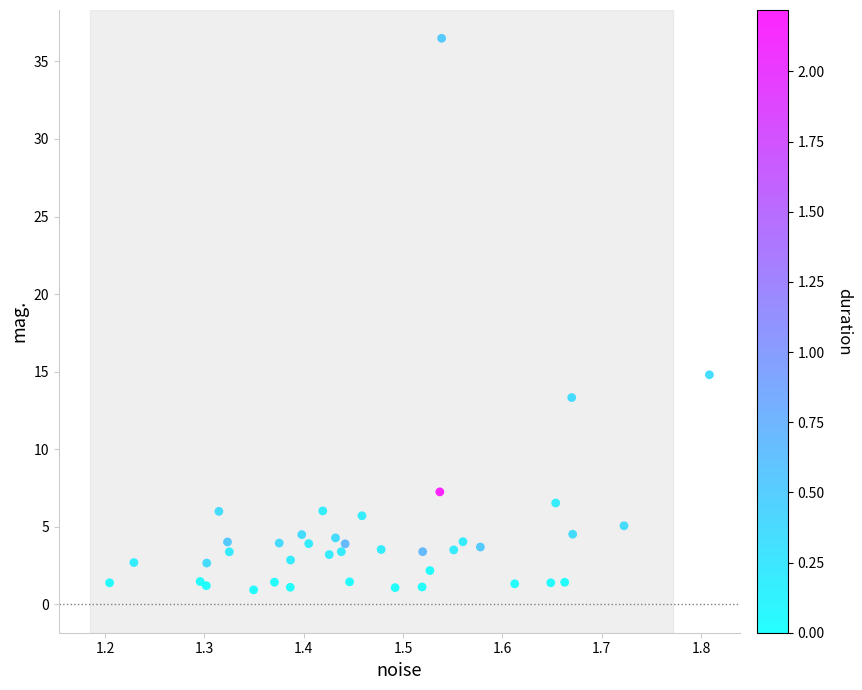

What Y value in the scatter plot is closest to 18?

14.8